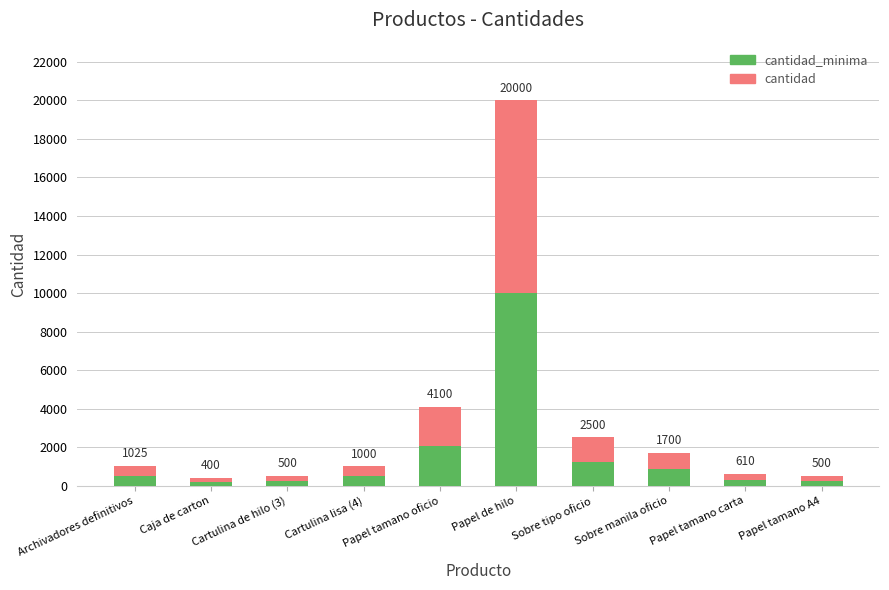

What are all the series names shown in the legend?

cantidad_minima, cantidad